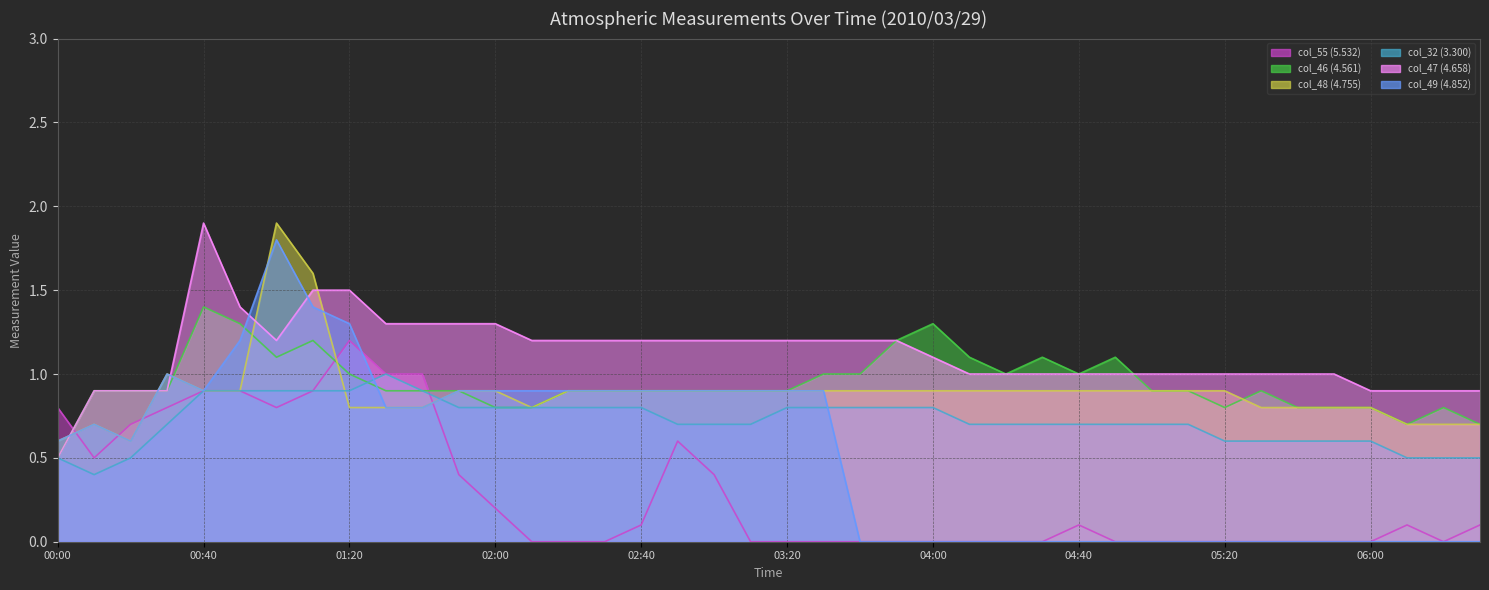

Rank the categories by col_46 (4.561) value from highest to lowest.

2010/03/29 00:40, 2010/03/29 00:50, 2010/03/29 04:00, 2010/03/29 01:10, 2010/03/29 03:50, 2010/03/29 01:00, 2010/03/29 04:10, 2010/03/29 04:30, 2010/03/29 04:50, 2010/03/29 01:20, 2010/03/29 03:30, 2010/03/29 03:40, 2010/03/29 04:20, 2010/03/29 04:40, 2010/03/29 00:10, 2010/03/29 00:20, 2010/03/29 00:30, 2010/03/29 01:30, 2010/03/29 01:40, 2010/03/29 01:50, 2010/03/29 02:20, 2010/03/29 02:30, 2010/03/29 02:40, 2010/03/29 02:50, 2010/03/29 03:00, 2010/03/29 03:10, 2010/03/29 03:20, 2010/03/29 05:00, 2010/03/29 05:10, 2010/03/29 05:30, 2010/03/29 02:00, 2010/03/29 02:10, 2010/03/29 05:20, 2010/03/29 05:40, 2010/03/29 05:50, 2010/03/29 06:00, 2010/03/29 06:20, 2010/03/29 06:10, 2010/03/29 06:30, 2010/03/29 00:00